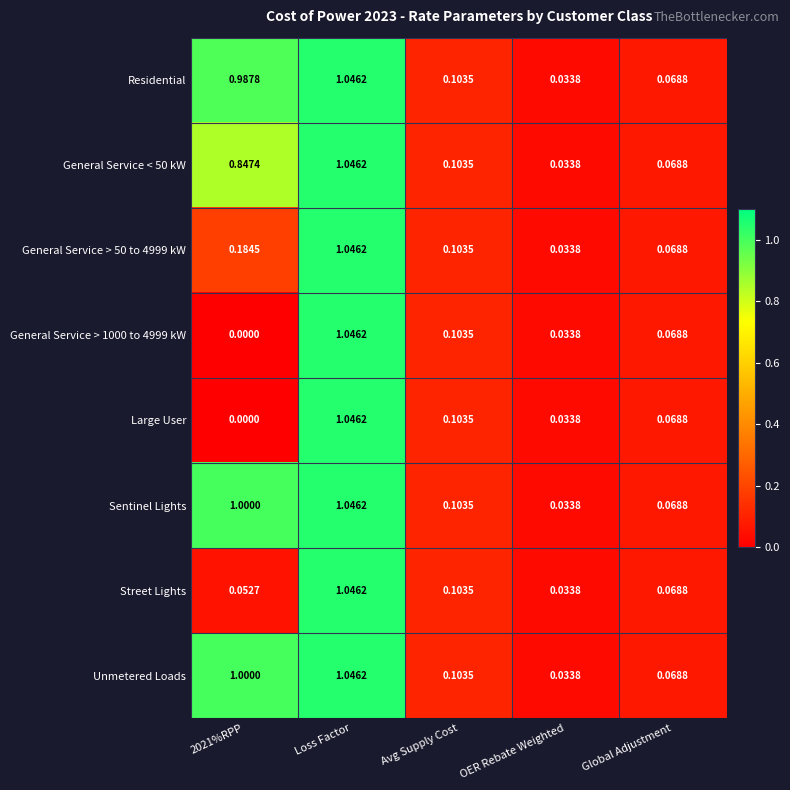

At how many categories does at least one series exceed 0?

5